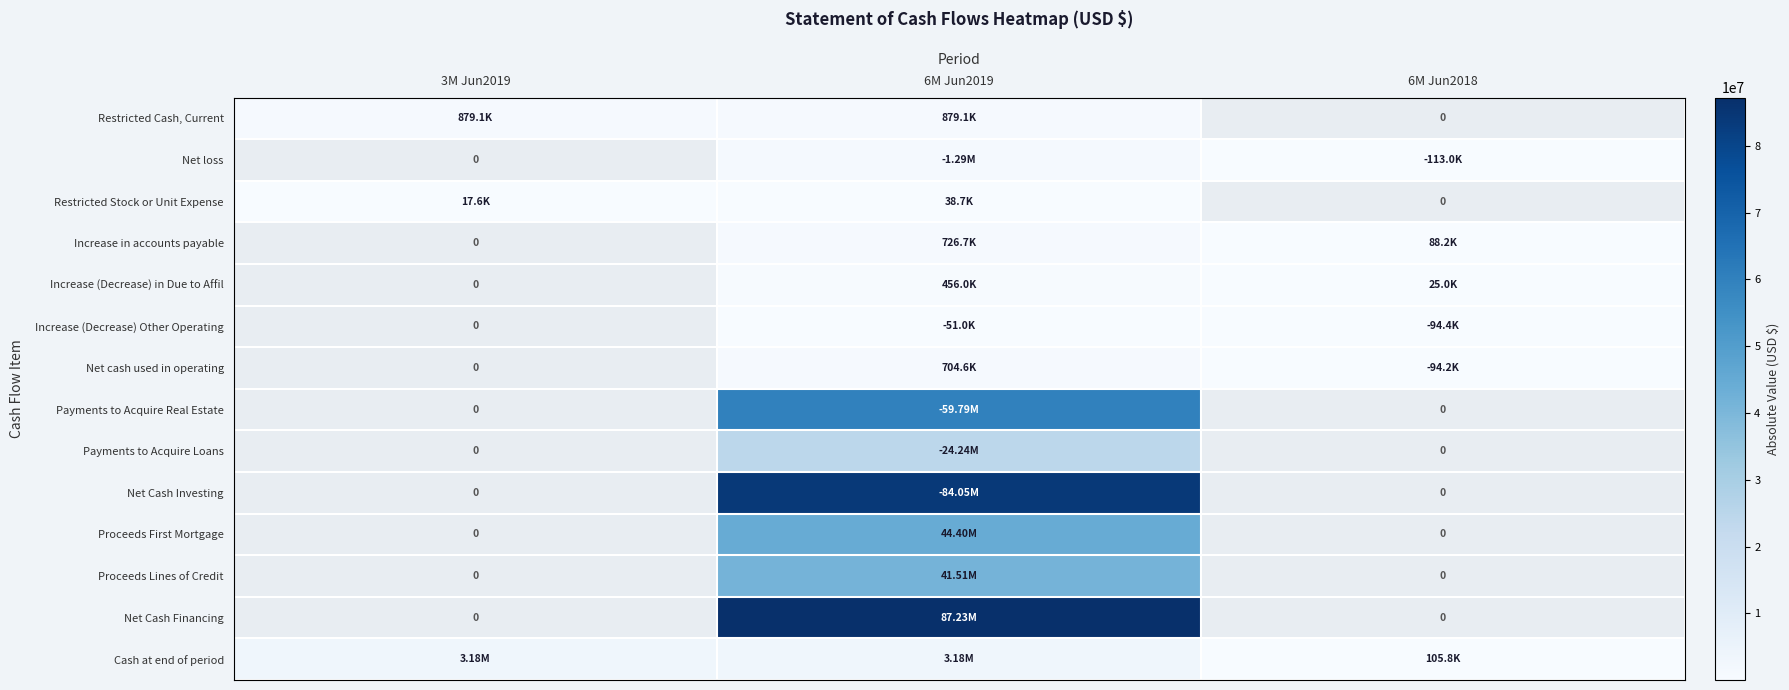

What is the total value across all series at 6M Jun2019?

348546341.0